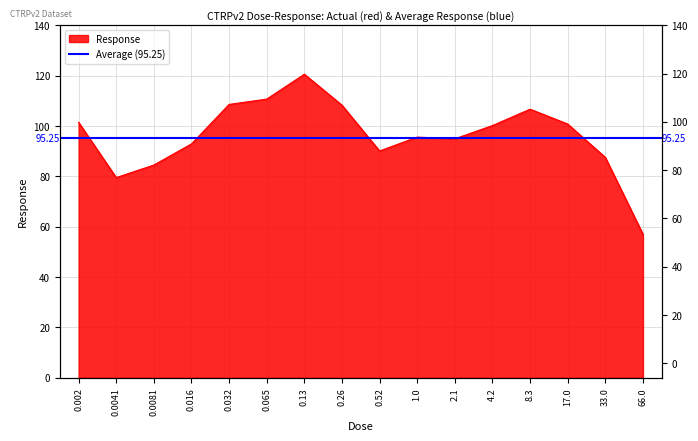

At which category does the data reach its first local valley?

0.0041